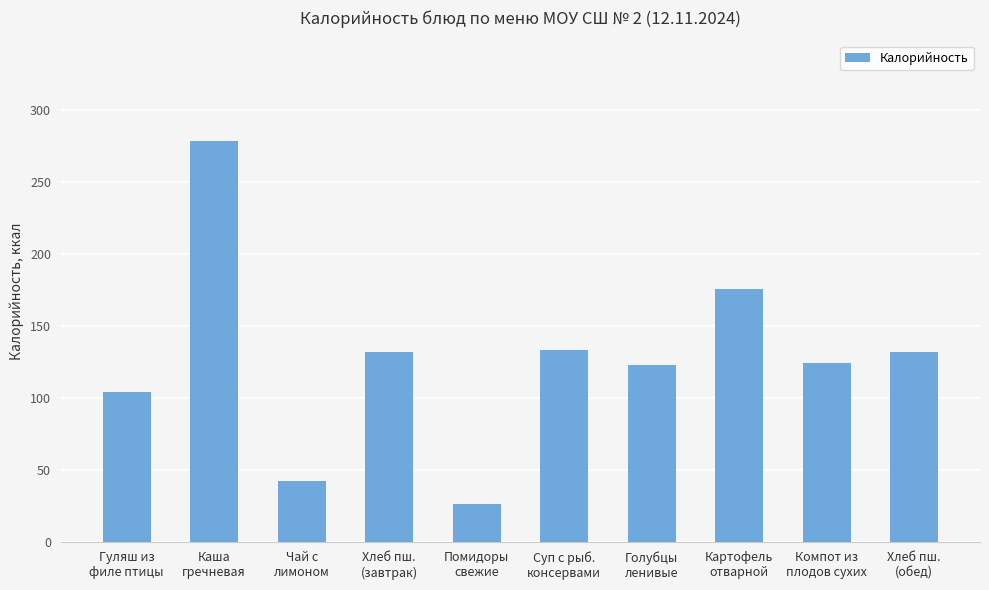

At which label does the data first exceed 132?

Каша
гречневая